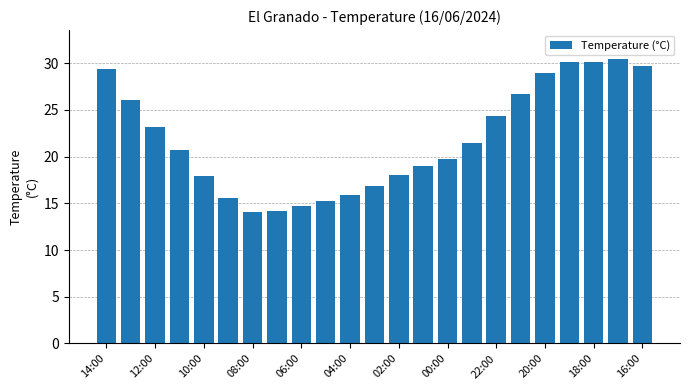

What is the smallest value displayed?

14.1